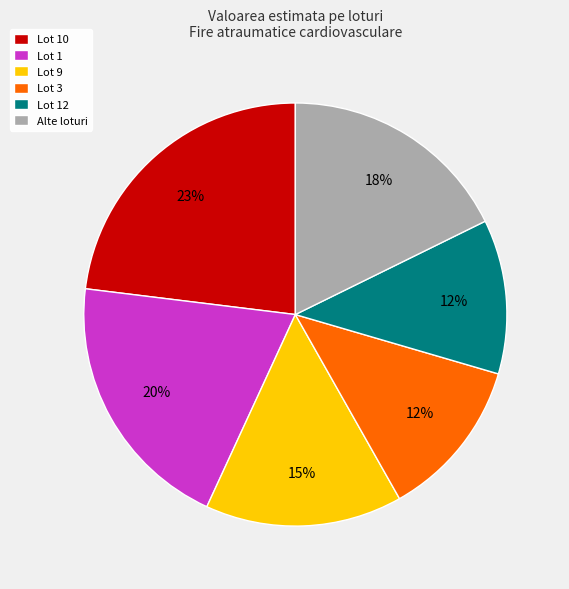

To the nearest percent, what portion does Lot 1 represent?

20%